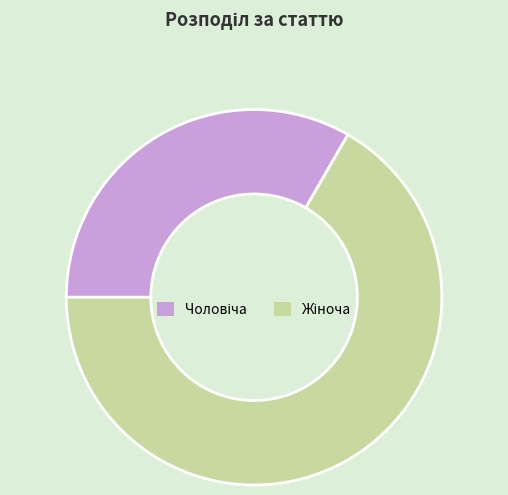

Is there a majority slice in this chart?

Yes